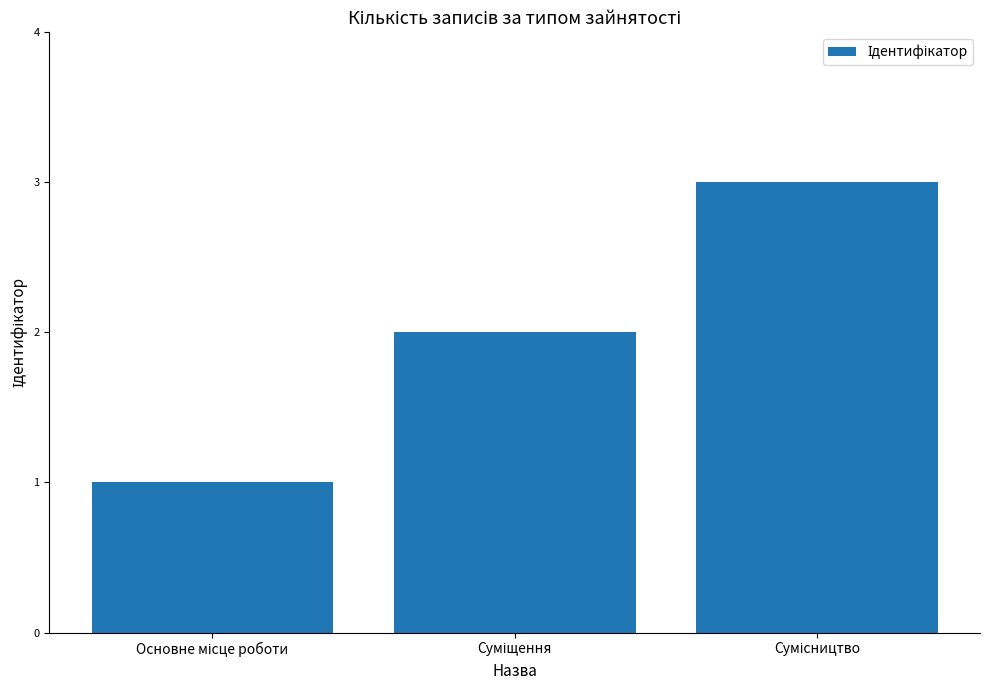

What is the sum of all values?

6